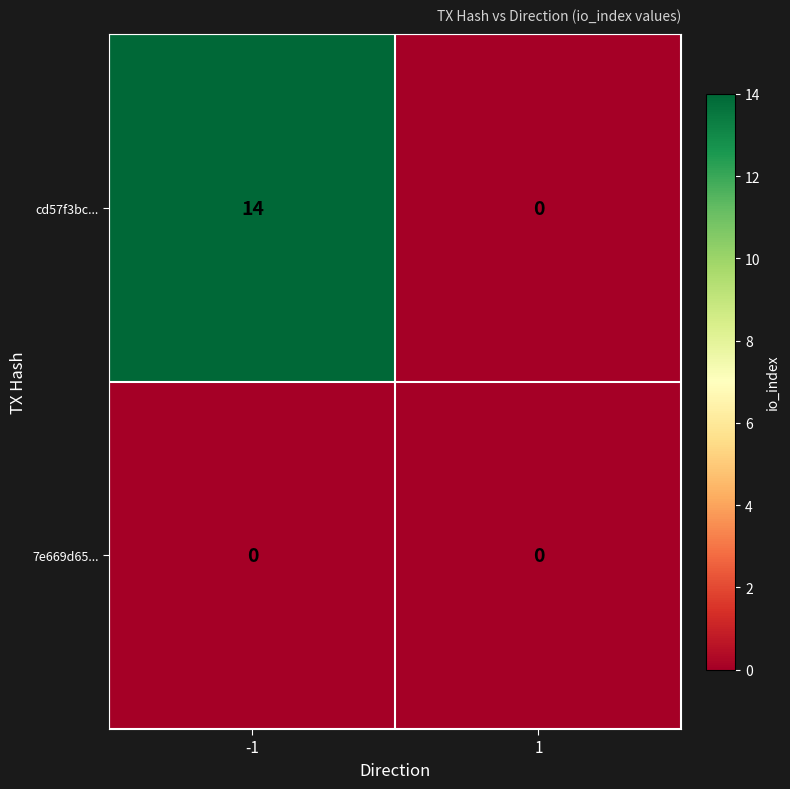

List the series in order of their peak value, highest first.

cd57f3bc..., 7e669d65...